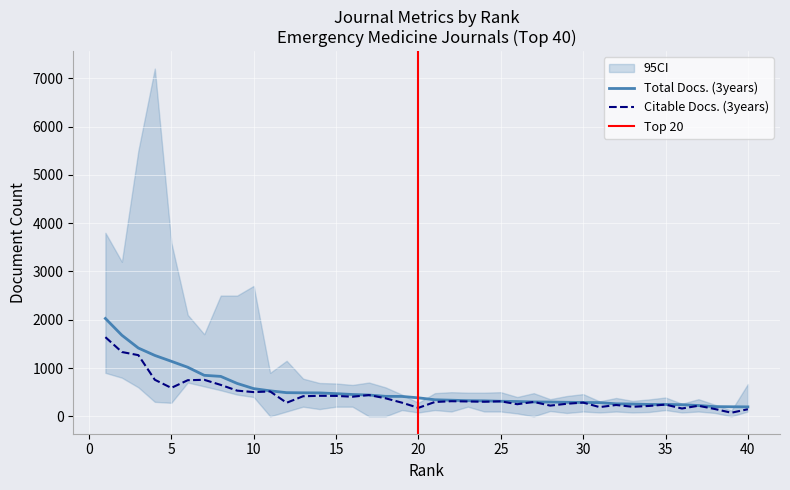

True or false: Citable Docs. (3years) and Total Docs. (3years) cross at least once.

False